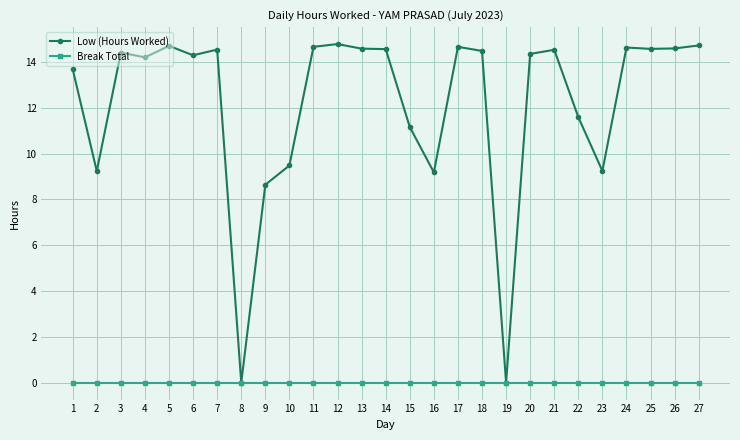

What is the value of the Low (Hours Worked) point at the 16th from the left?

9.2